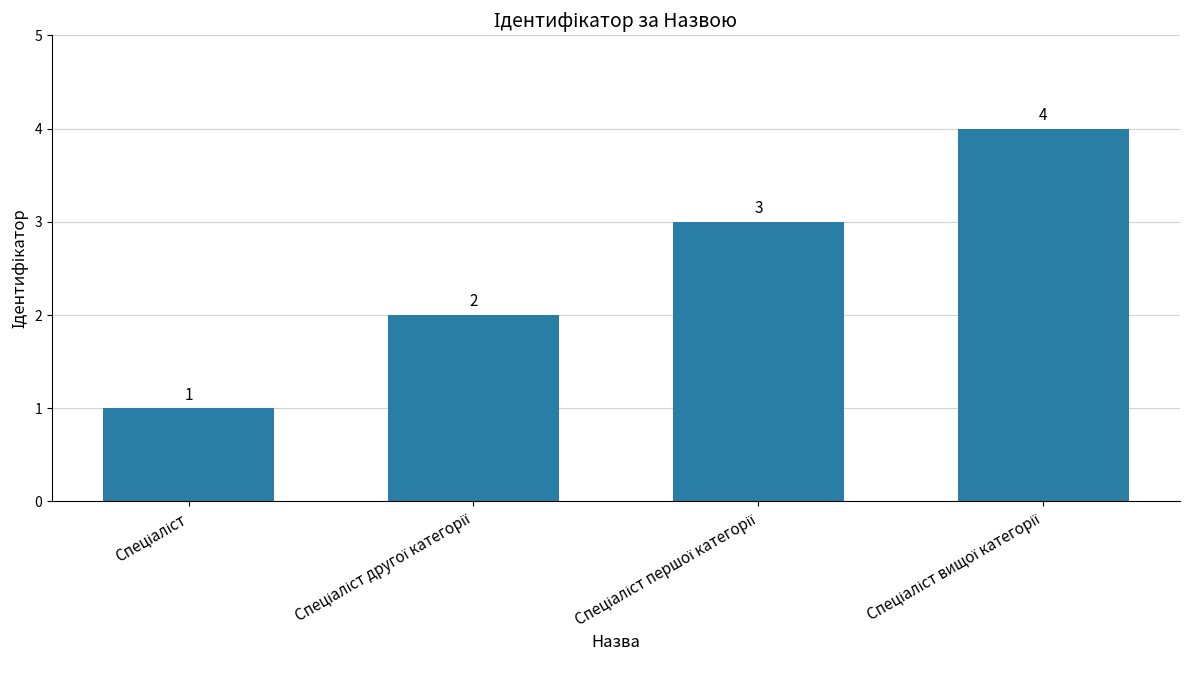

How many values are between 2 and 4?

3